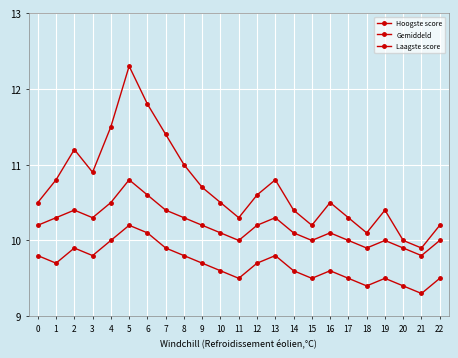

Where is the first local maximum for Hoogste score?

2